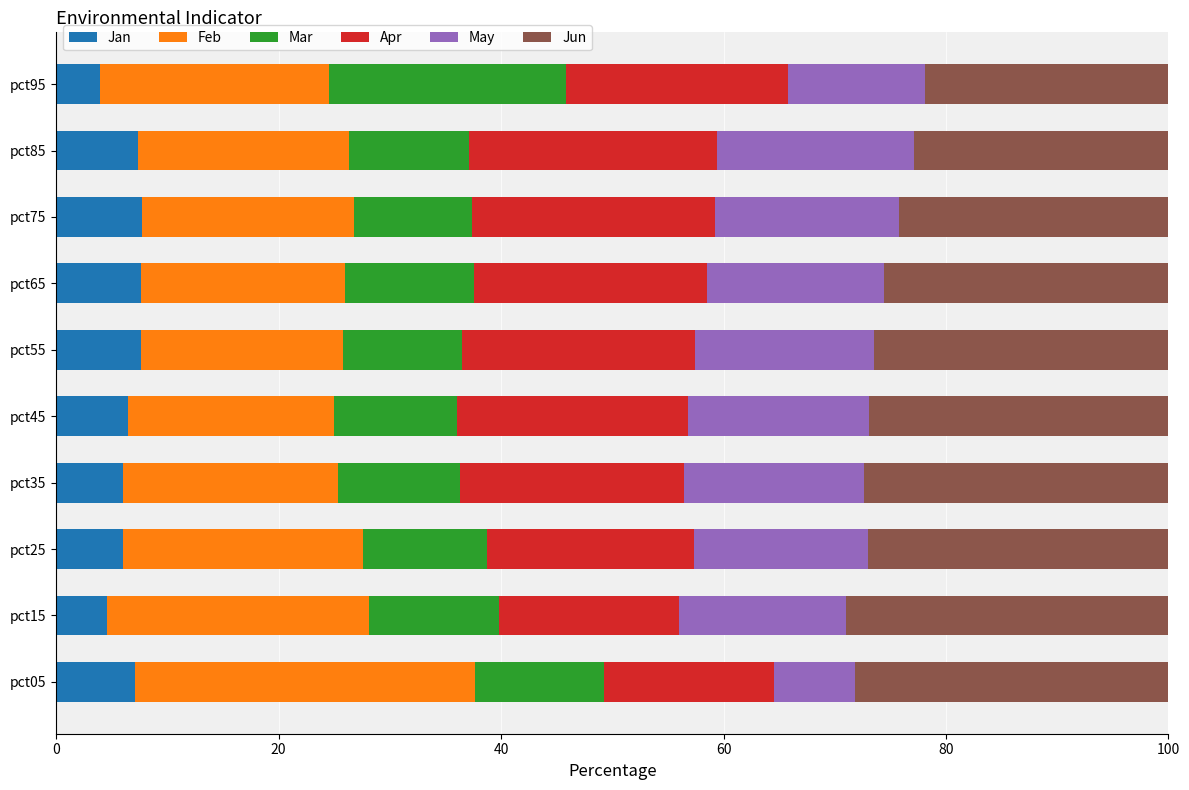

What is the minimum value for Jan?

3.9